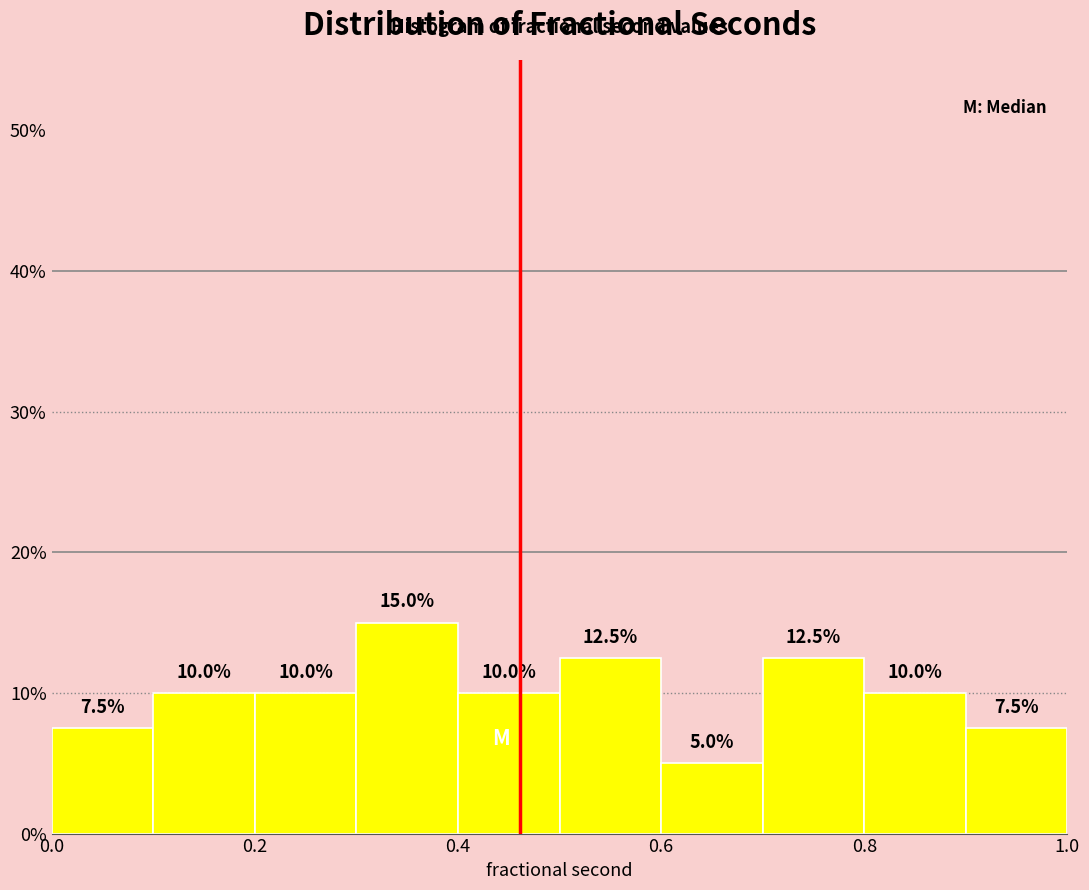

Over which range of the x-axis is the bar tallest?

0.3 to 0.4